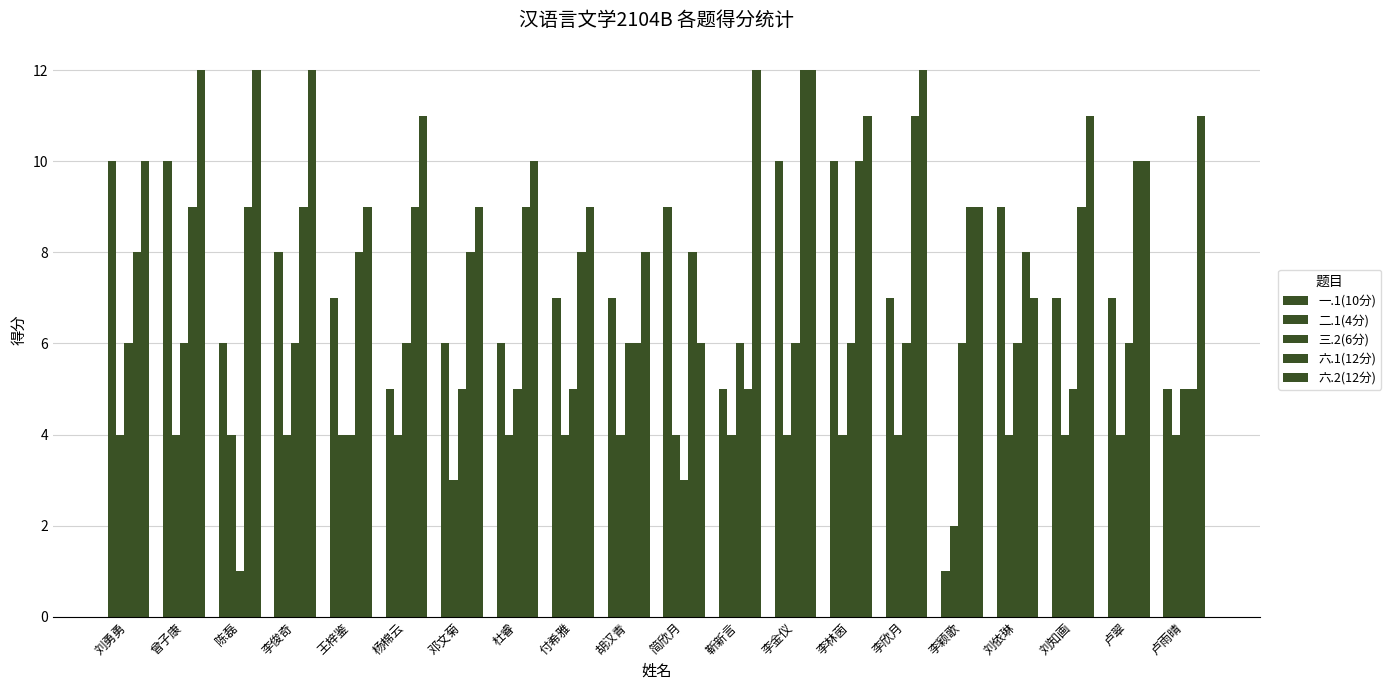

Reading right to left, transcribe all the data shown in this chart.

一.1(10分): 卢雨晴=5	卢翠=7	刘知画=7	刘依琳=9	李颖歌=1	李欣月=7	李林茵=10	李金仪=10	靳新言=5	简欣月=9	胡汉青=7	付希雅=7	杜睿=6	邓文菊=6	杨棉云=5	王梓鉴=7	李俊奇=8	陈磊=6	曾子康=10	刘勇勇=10
二.1(4分): 卢雨晴=4	卢翠=4	刘知画=4	刘依琳=4	李颖歌=2	李欣月=4	李林茵=4	李金仪=4	靳新言=4	简欣月=4	胡汉青=4	付希雅=4	杜睿=4	邓文菊=3	杨棉云=4	王梓鉴=4	李俊奇=4	陈磊=4	曾子康=4	刘勇勇=4
三.2(6分): 卢雨晴=5	卢翠=6	刘知画=5	刘依琳=6	李颖歌=6	李欣月=6	李林茵=6	李金仪=6	靳新言=6	简欣月=3	胡汉青=6	付希雅=5	杜睿=5	邓文菊=5	杨棉云=6	王梓鉴=4	李俊奇=6	陈磊=1	曾子康=6	刘勇勇=6
六.1(12分): 卢雨晴=5	卢翠=10	刘知画=9	刘依琳=8	李颖歌=9	李欣月=11	李林茵=10	李金仪=12	靳新言=5	简欣月=8	胡汉青=6	付希雅=8	杜睿=9	邓文菊=8	杨棉云=9	王梓鉴=8	李俊奇=9	陈磊=9	曾子康=9	刘勇勇=8
六.2(12分): 卢雨晴=11	卢翠=10	刘知画=11	刘依琳=7	李颖歌=9	李欣月=12	李林茵=11	李金仪=12	靳新言=12	简欣月=6	胡汉青=8	付希雅=9	杜睿=10	邓文菊=9	杨棉云=11	王梓鉴=9	李俊奇=12	陈磊=12	曾子康=12	刘勇勇=10